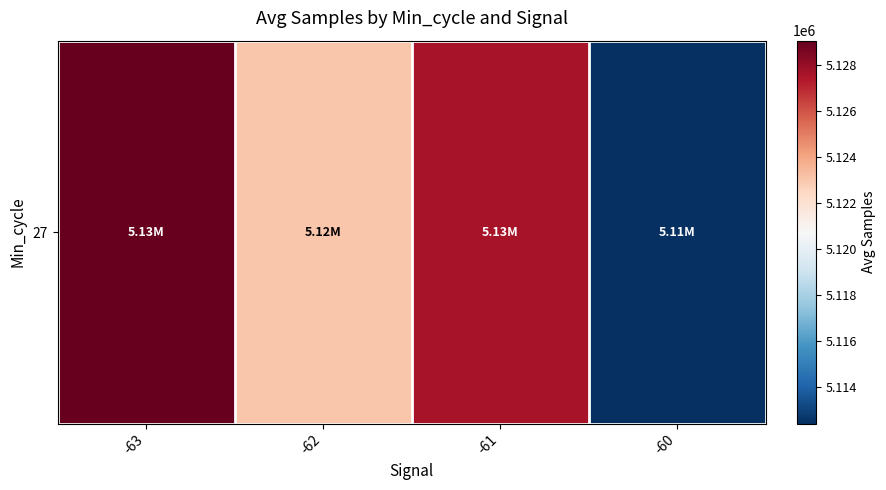

Reading left to right, list all the values displayed in this chart.

-63=5129062.0	-62=5123020.1	-61=5127605.5	-60=5112409.0